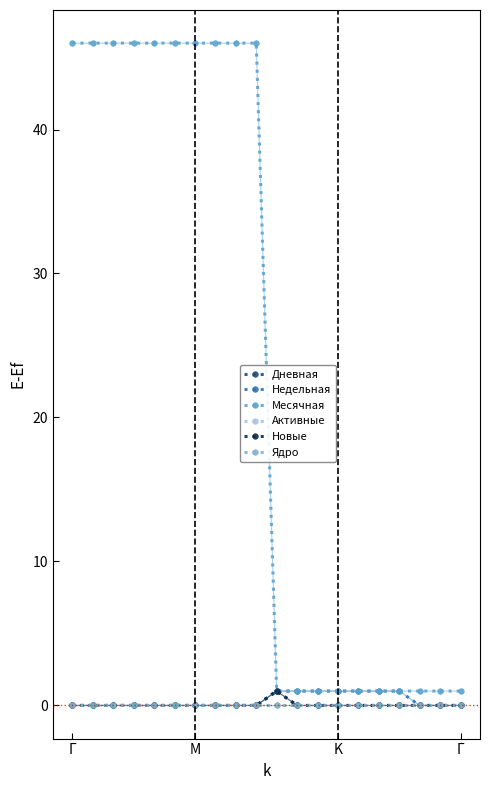

How many lines are shown in the chart?

6